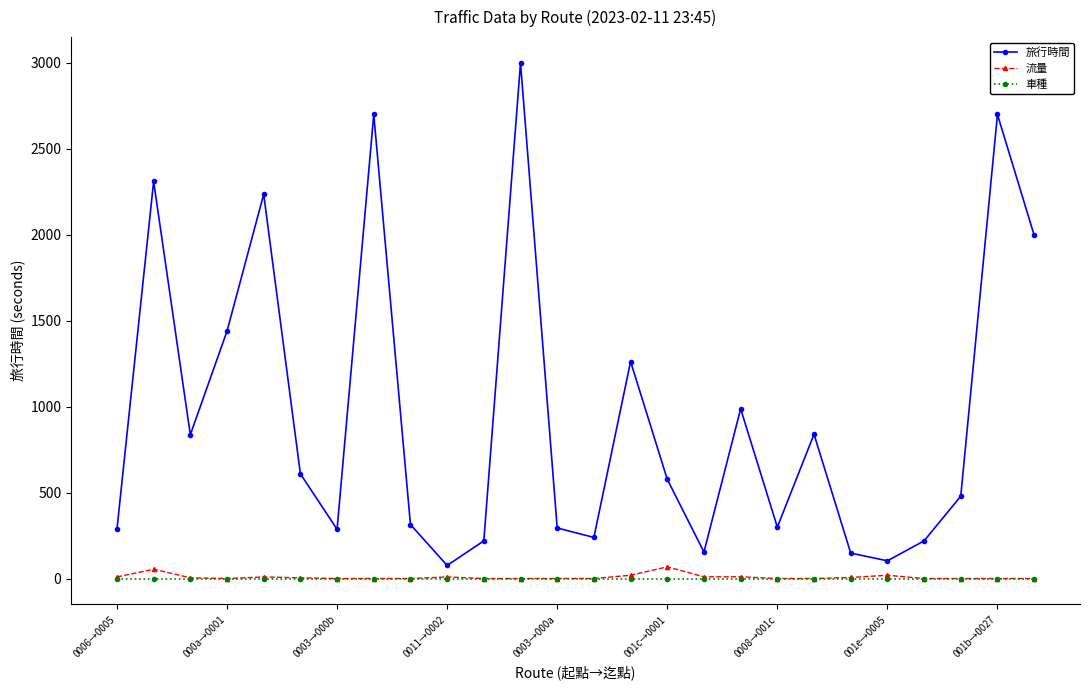

True or false: 旅行時間 and 車種 intersect in this chart.

False